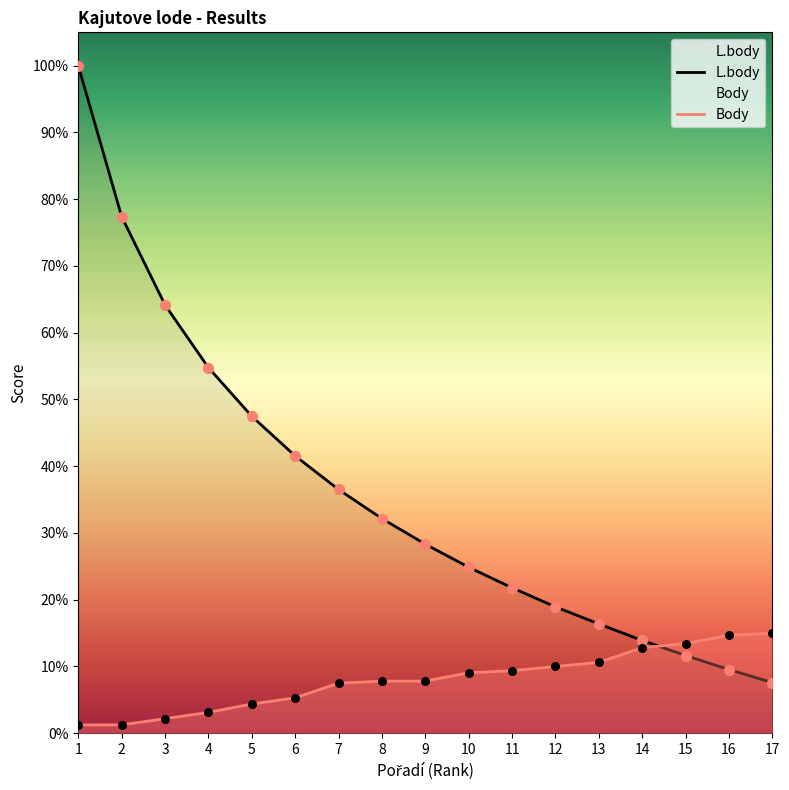

Which series contains the lowest Y value?

Body